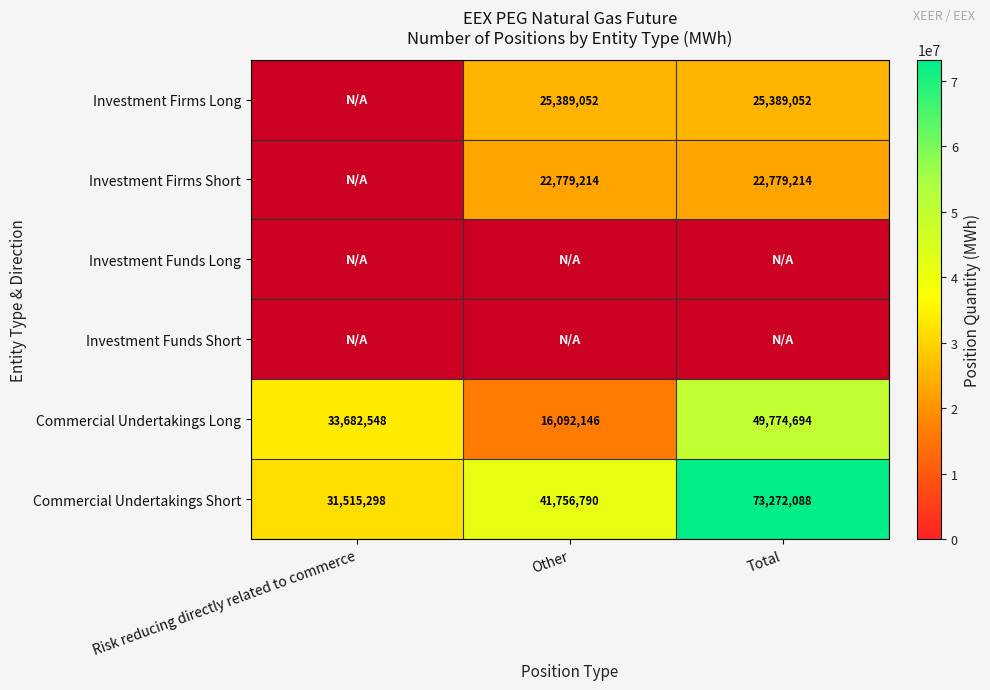

How many values in the Other series are below 22779214?

3